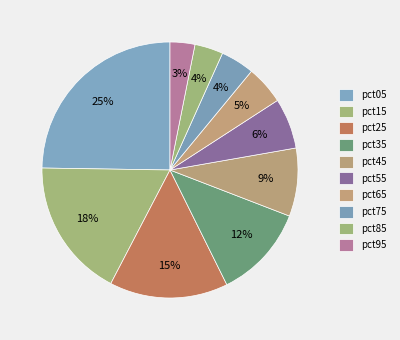

How many segments does this pie chart have?

10